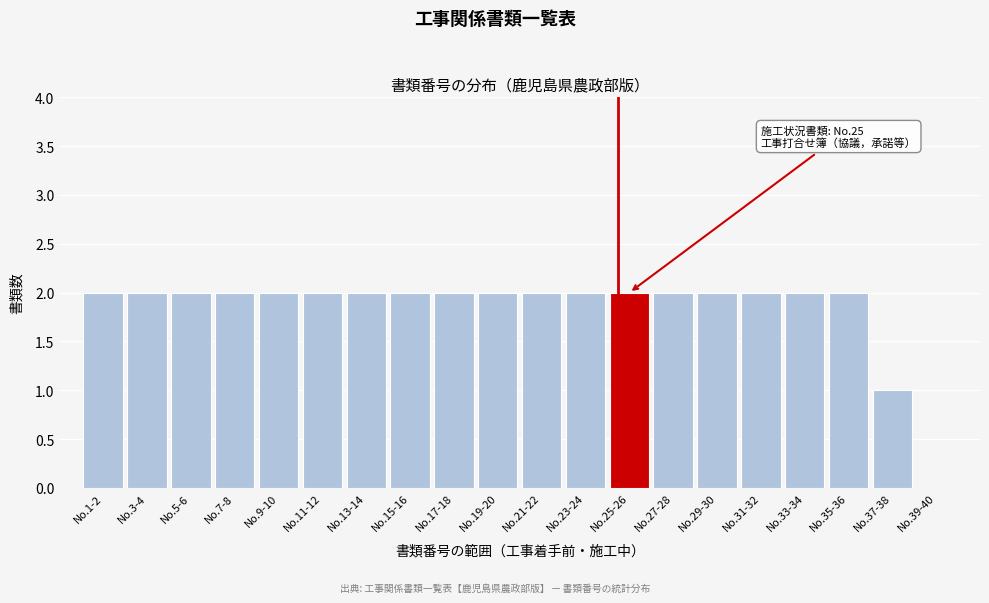

Reading right to left, extract all data points from this chart.

No.39-40=0	No.37-38=1	No.35-36=2	No.33-34=2	No.31-32=2	No.29-30=2	No.27-28=2	No.25-26=2	No.23-24=2	No.21-22=2	No.19-20=2	No.17-18=2	No.15-16=2	No.13-14=2	No.11-12=2	No.9-10=2	No.7-8=2	No.5-6=2	No.3-4=2	No.1-2=2